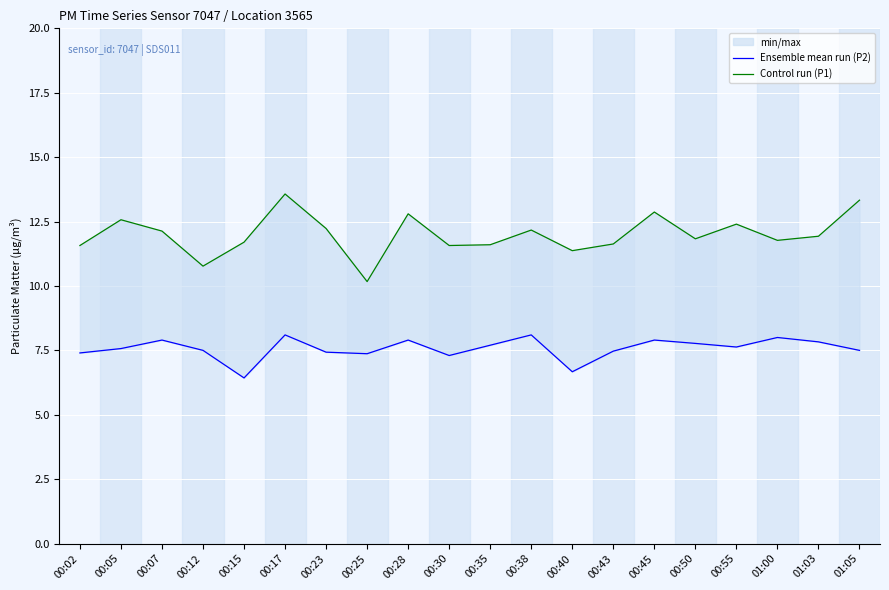

Which has a higher value, 00:07 or 00:23?

00:07